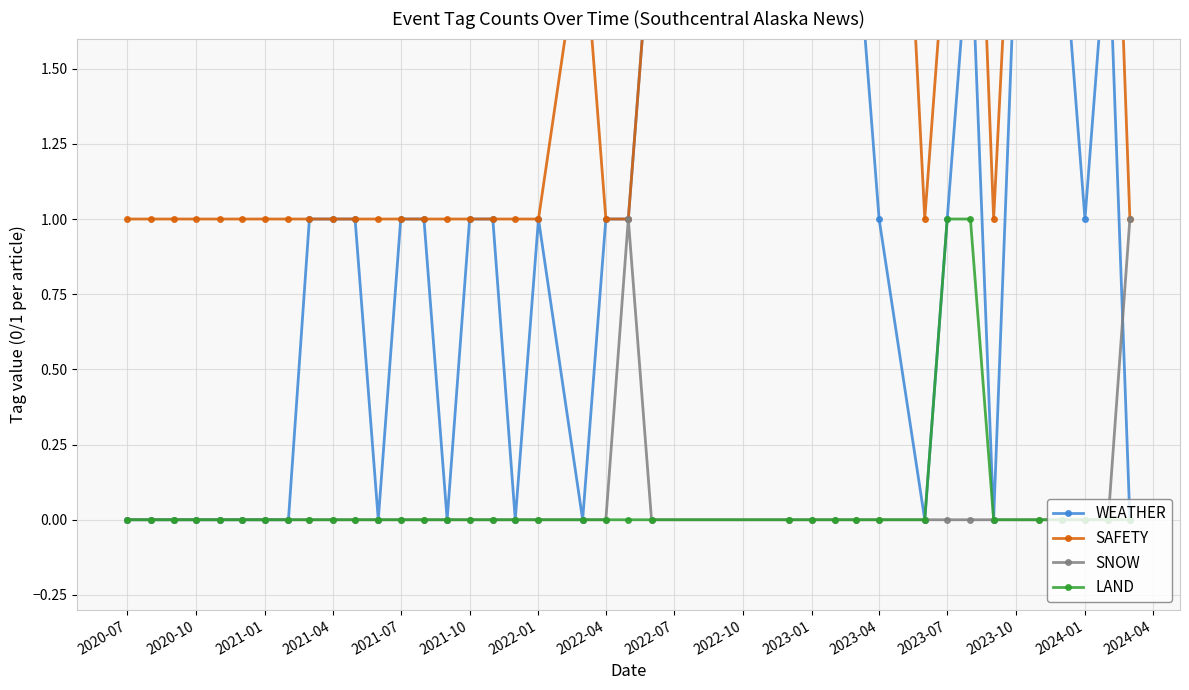

Is it true that SNOW equals 0 at 2023-01?

True